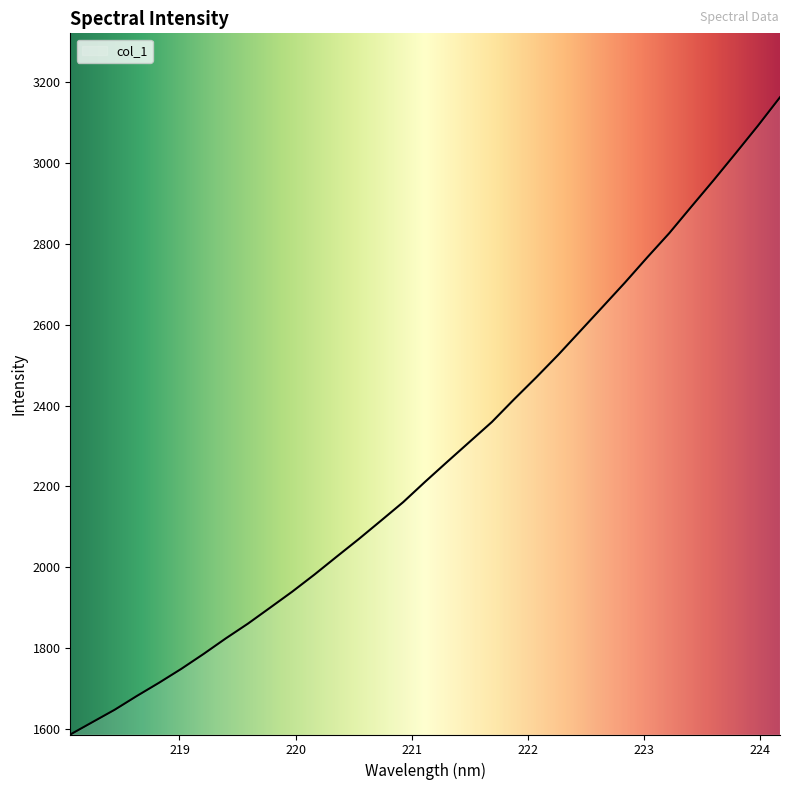

How many distinct data groups are displayed?

1